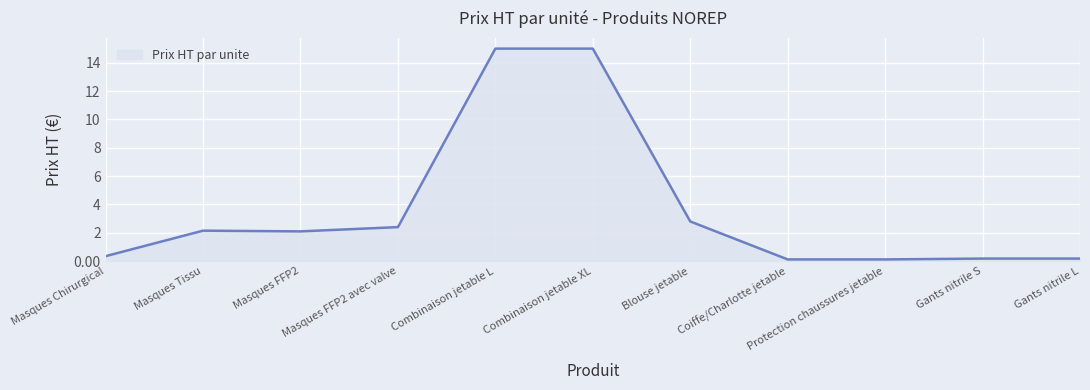

What is the smallest value displayed?

0.1